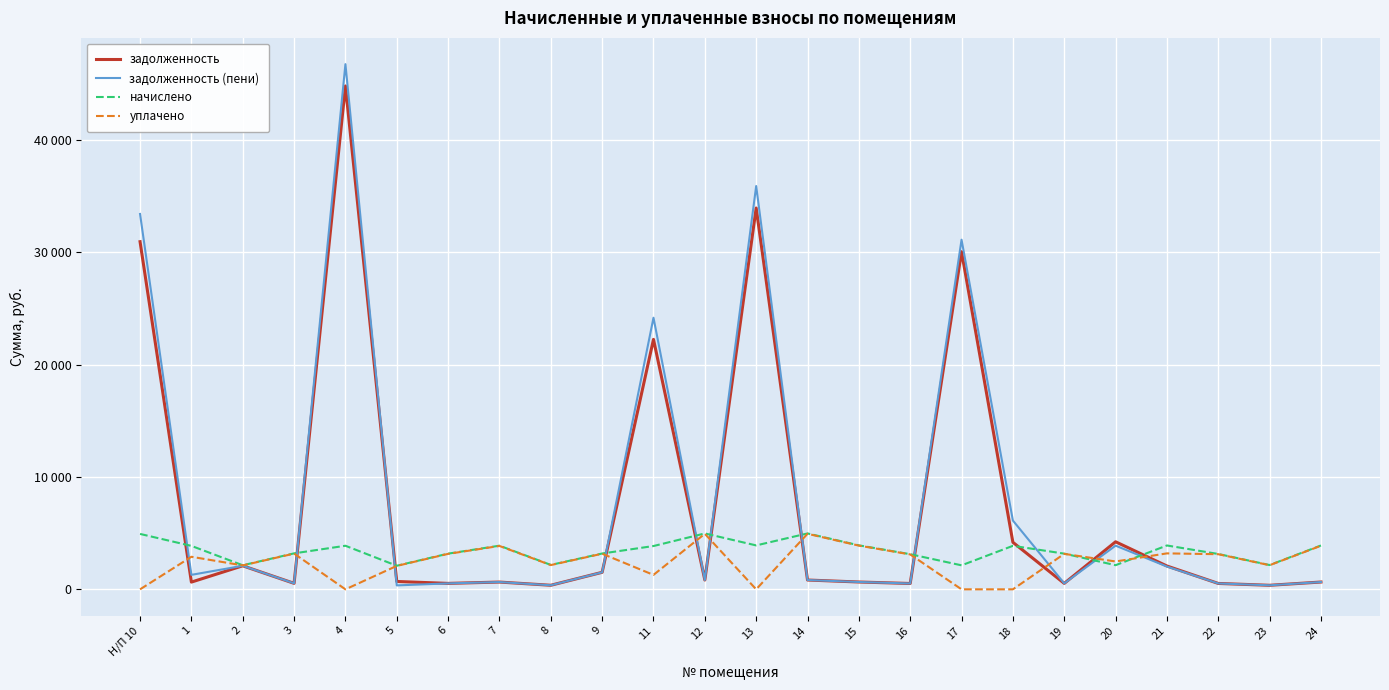

The value of задолженность (пени) at Н/П 10 is 33403.3. True or false?

True